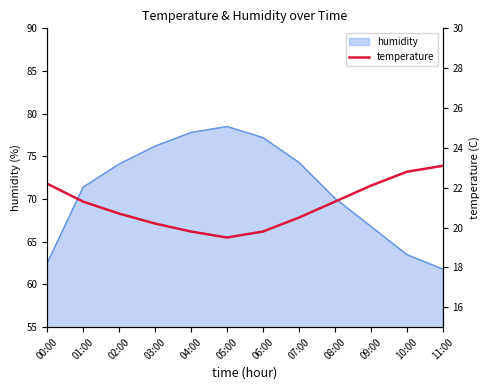

True or false: humidity has a value of 63.5 at 10:00.

True